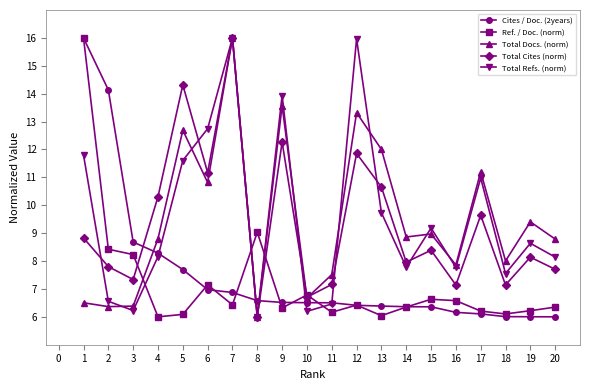

At how many categories does at least one series exceed 13?

6